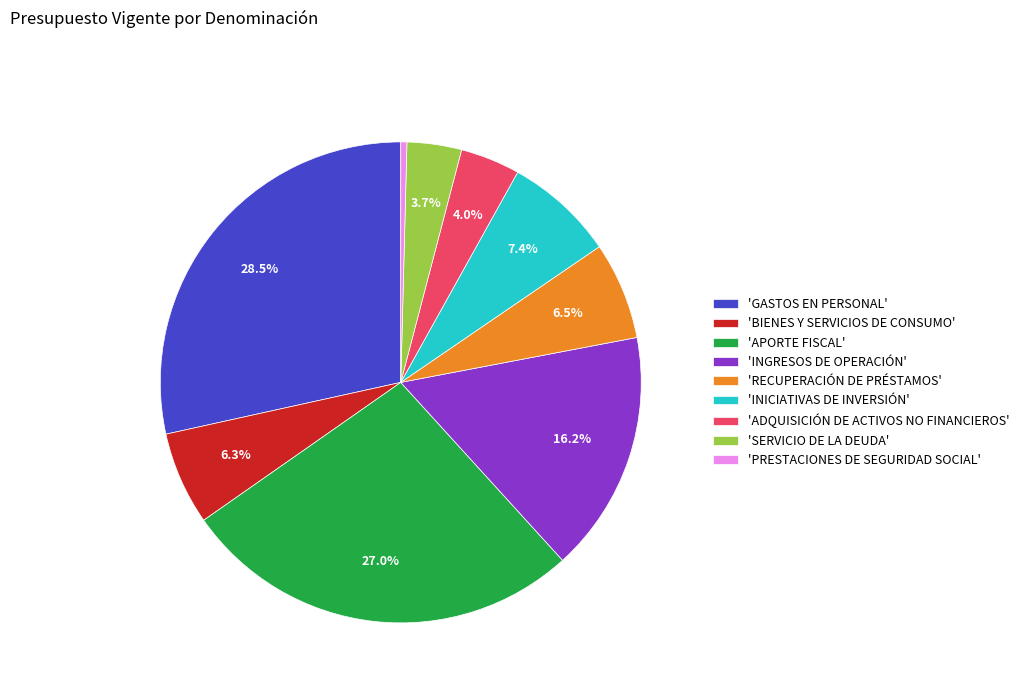

Which slice is the smallest?

'PRESTACIONES DE SEGURIDAD SOCIAL'